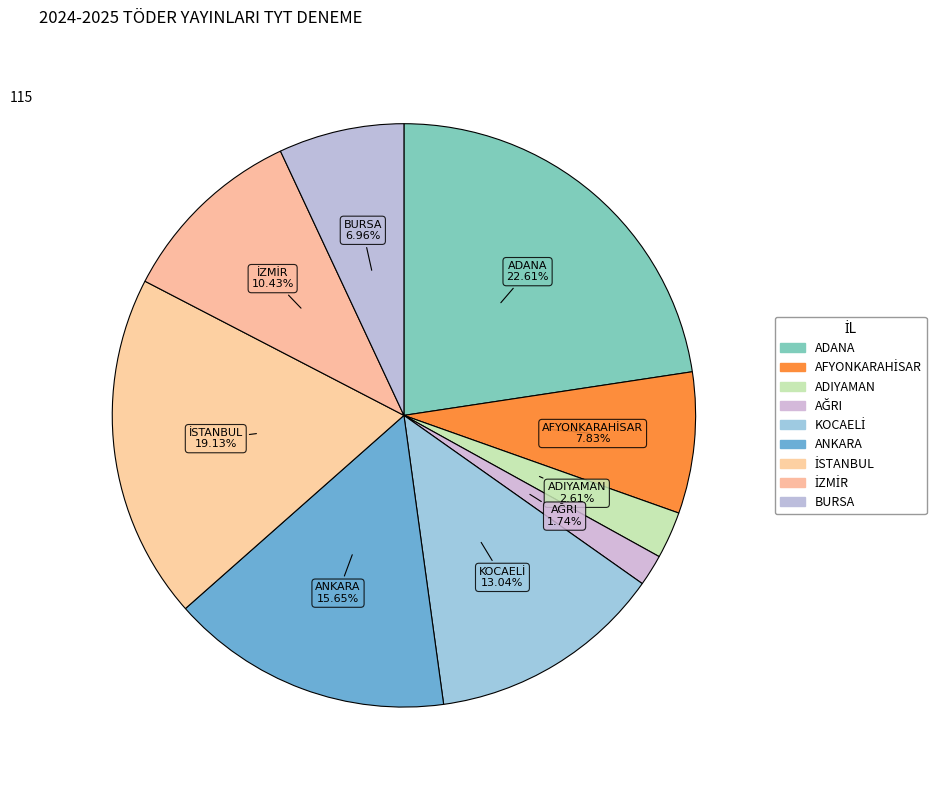

How many slices are in this pie chart?

9